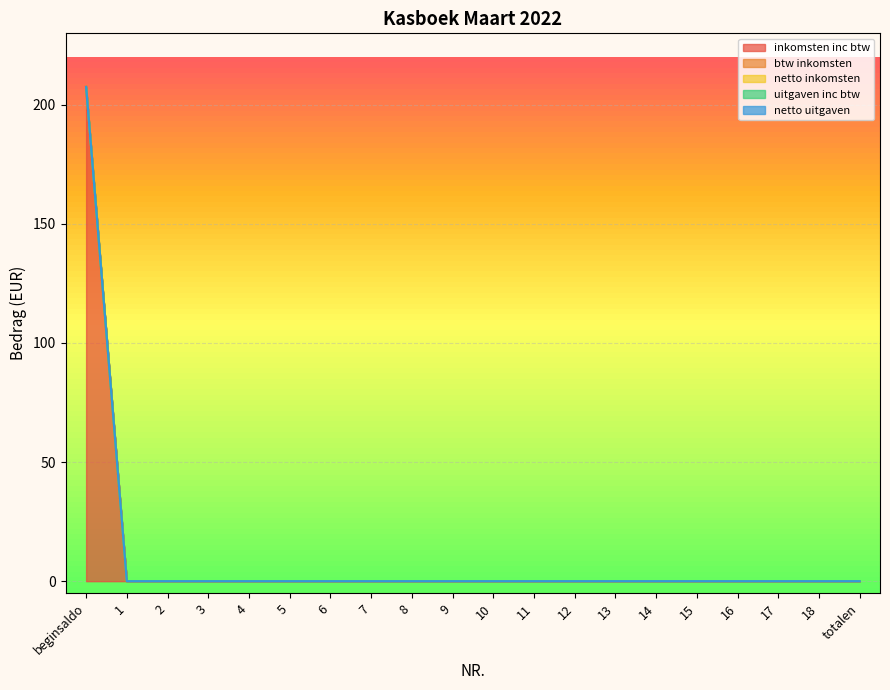

Reading left to right, list all the values displayed in this chart.

inkomsten inc btw: 207.5	0.0	0.0	0.0	0.0	0.0	0.0	0.0	0.0	0.0	0.0	0.0	0.0	0.0	0.0	0.0	0.0	0.0	0.0	0.0
btw inkomsten: 0.0	0.0	0.0	0.0	0.0	0.0	0.0	0.0	0.0	0.0	0.0	0.0	0.0	0.0	0.0	0.0	0.0	0.0	0.0	0.0
netto inkomsten: 0.0	0.0	0.0	0.0	0.0	0.0	0.0	0.0	0.0	0.0	0.0	0.0	0.0	0.0	0.0	0.0	0.0	0.0	0.0	0.0
uitgaven inc btw: 0.0	0.0	0.0	0.0	0.0	0.0	0.0	0.0	0.0	0.0	0.0	0.0	0.0	0.0	0.0	0.0	0.0	0.0	0.0	0.0
netto uitgaven: 0.0	0.0	0.0	0.0	0.0	0.0	0.0	0.0	0.0	0.0	0.0	0.0	0.0	0.0	0.0	0.0	0.0	0.0	0.0	0.0